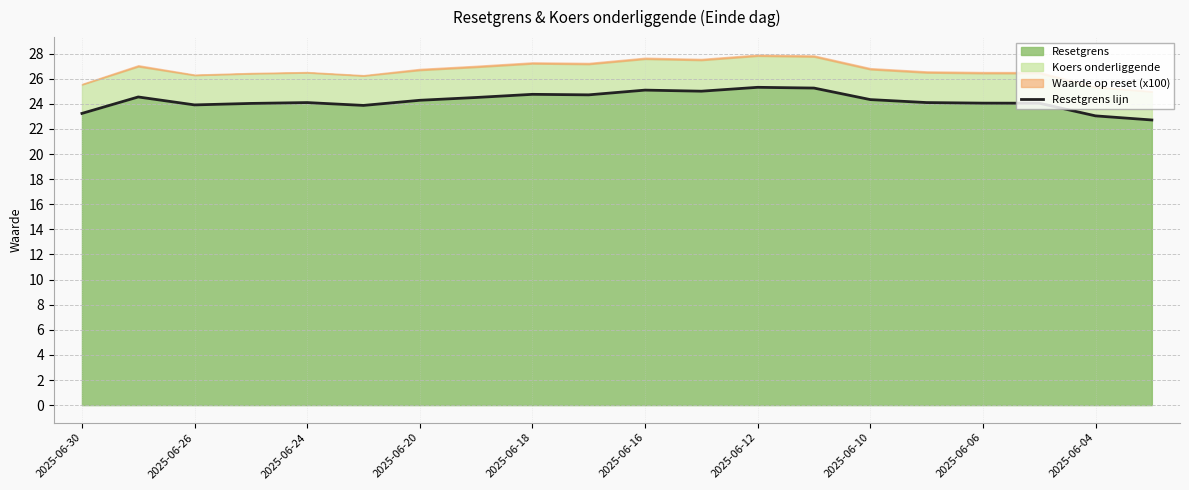

Does the chart display data point markers on the line(s)?

No